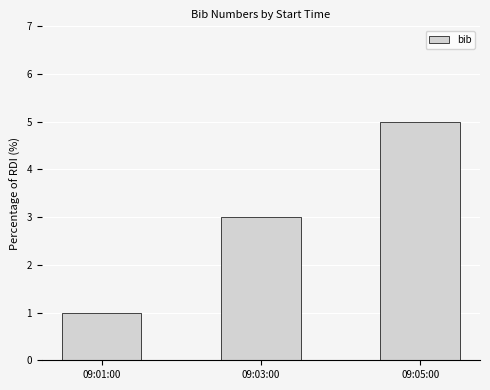

Is it true that the value at 09:03:00 is 3?

True